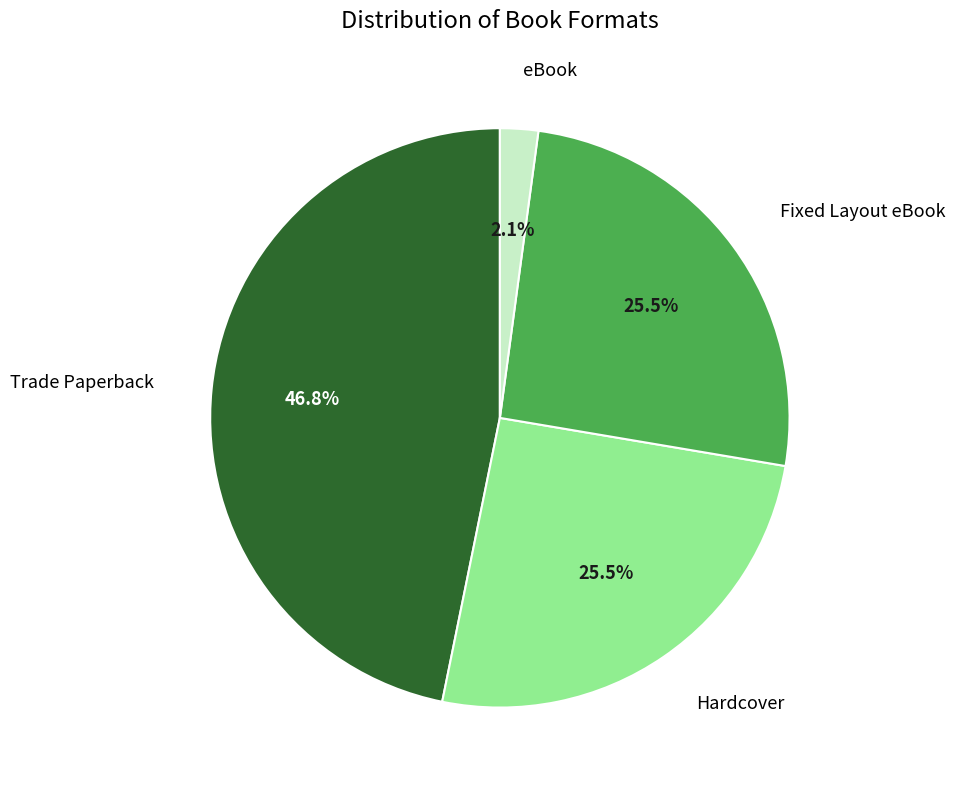

What is the largest slice in the pie chart?

Trade Paperback